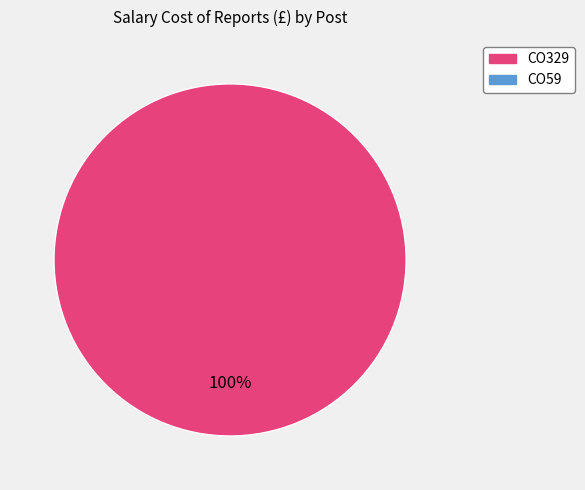

Is there a majority slice in this chart?

Yes